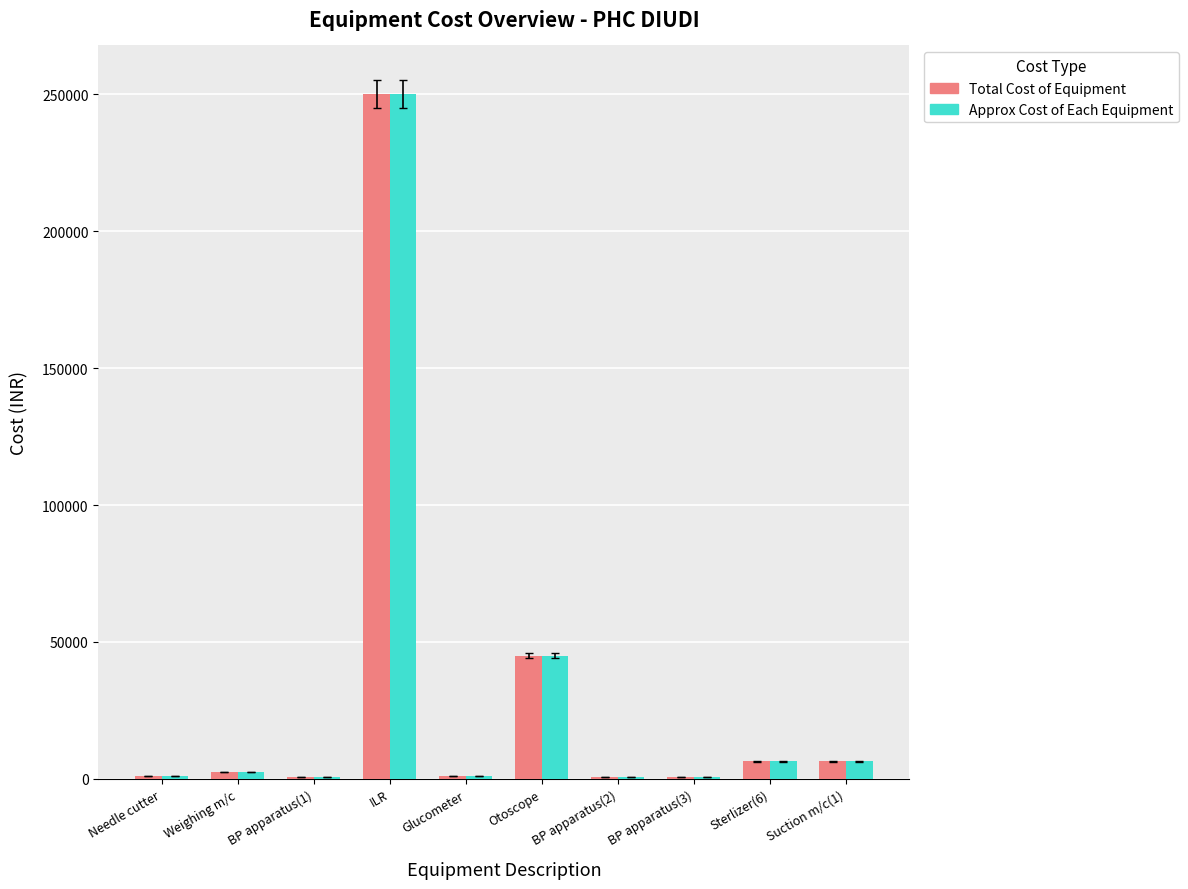

What is the sum of all Total Cost of Equipment values?

314850